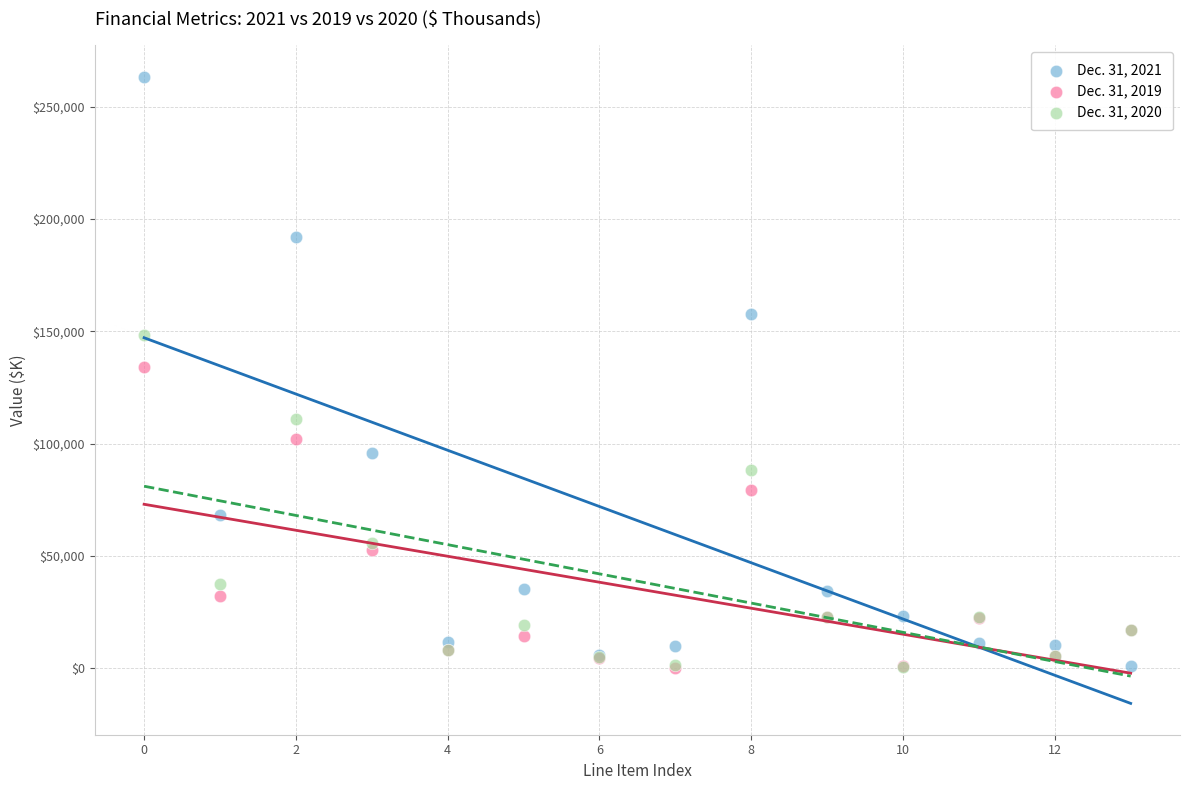

Which series has the largest Y range (max minus min)?

Dec. 31, 2021